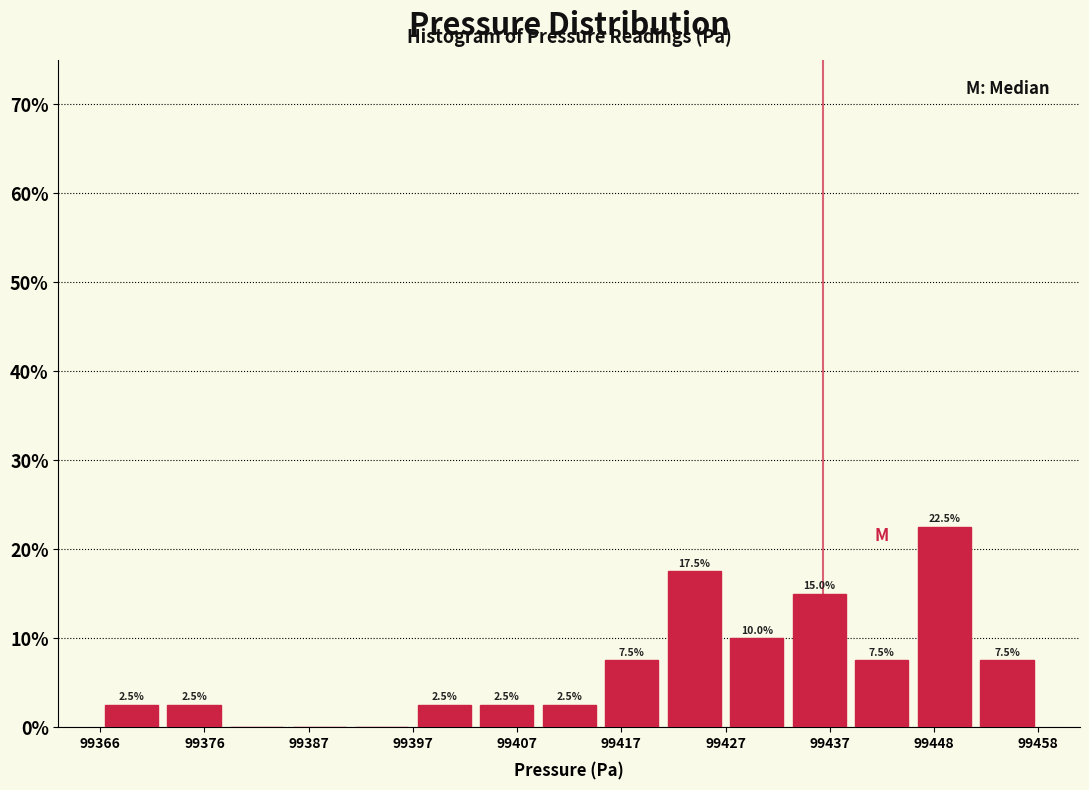

Read against the x-axis, roughly where is the centre of the tallest bar?

99450